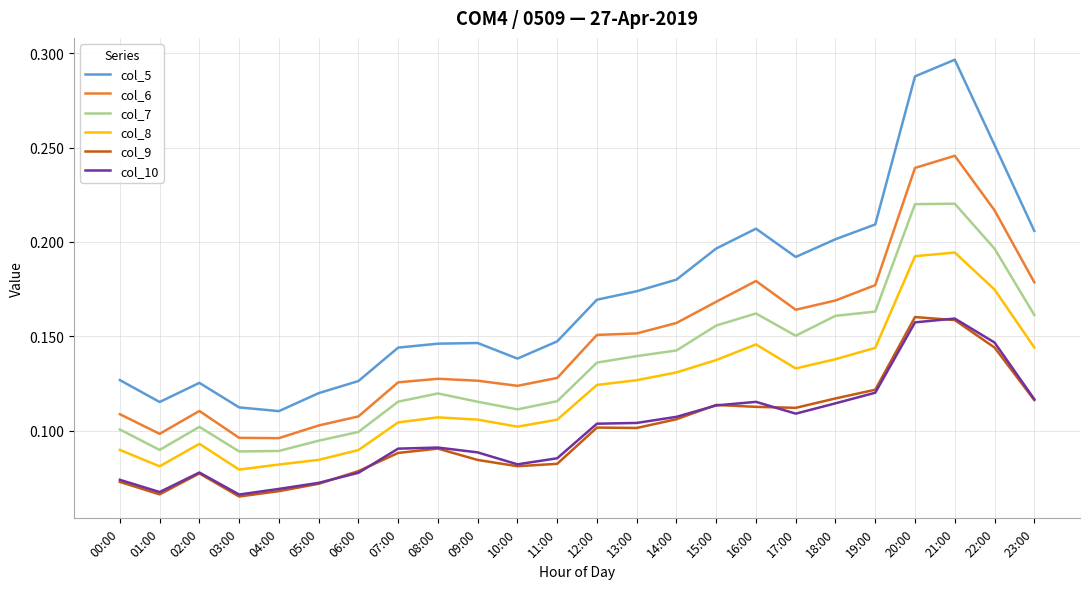

Count the col_6 values in the range 0 to 1.

24